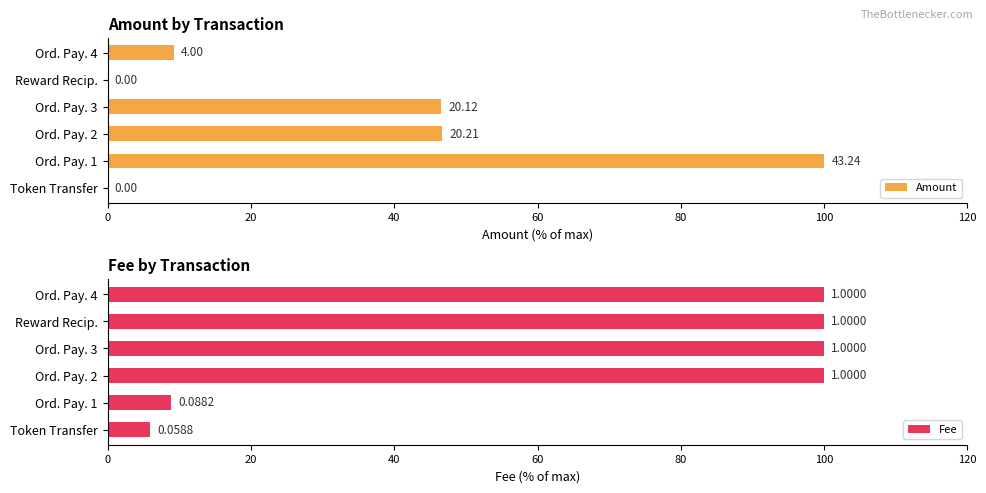

What is the total value across all series at Ord. Pay. 2?

146.7